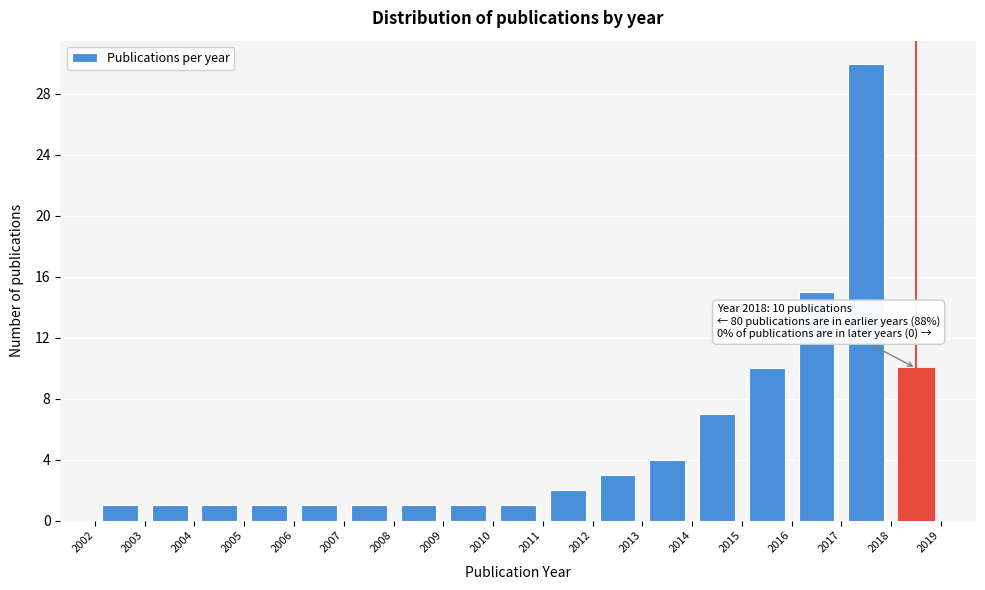

Which range on the x-axis has the tallest bar?

2017 to 2018